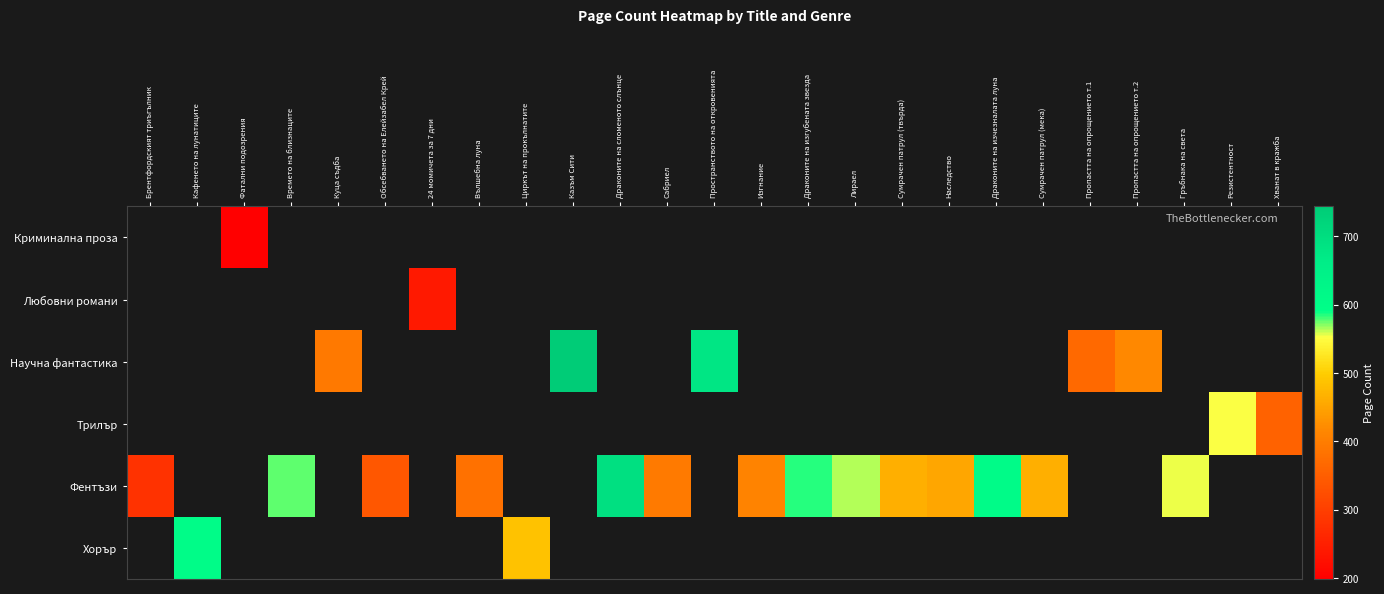

How many distinct data groups are displayed?

6